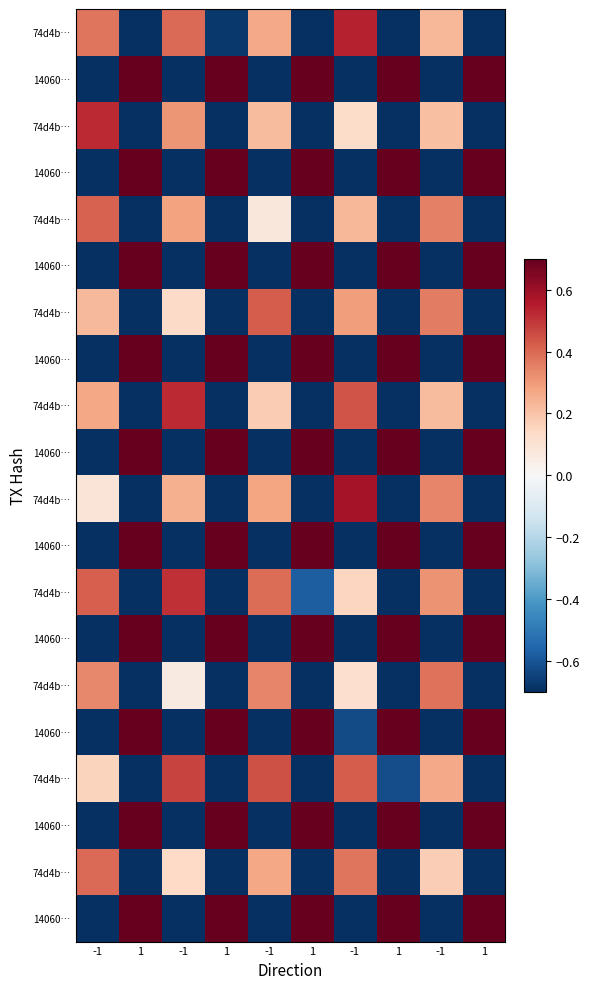

What is the minimum value shown in the chart?

-1.3